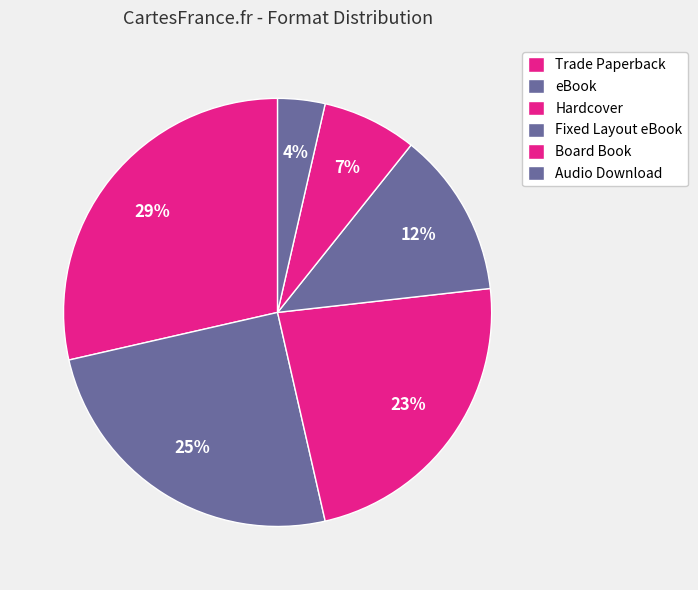

To the nearest percent, what percentage of the pie is Board Book?

7%